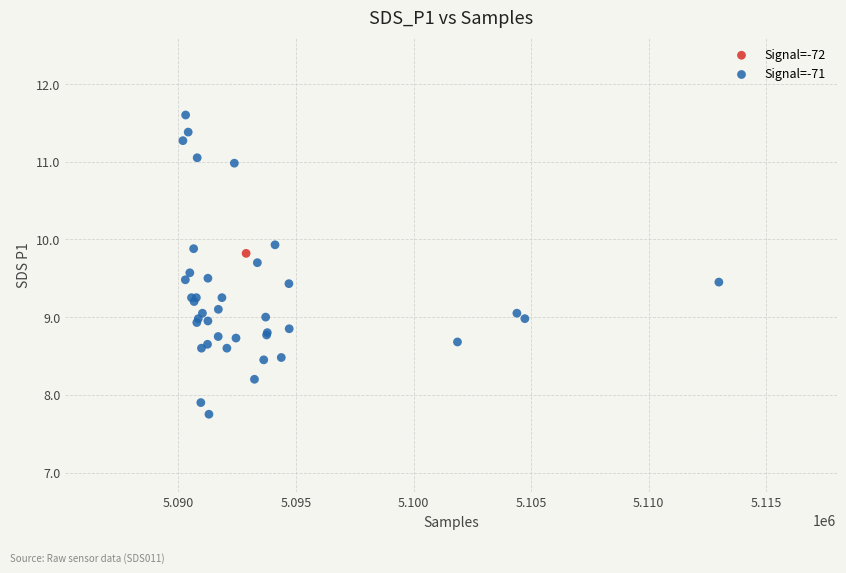

What are all the series names shown in the legend?

Signal=-72, Signal=-71